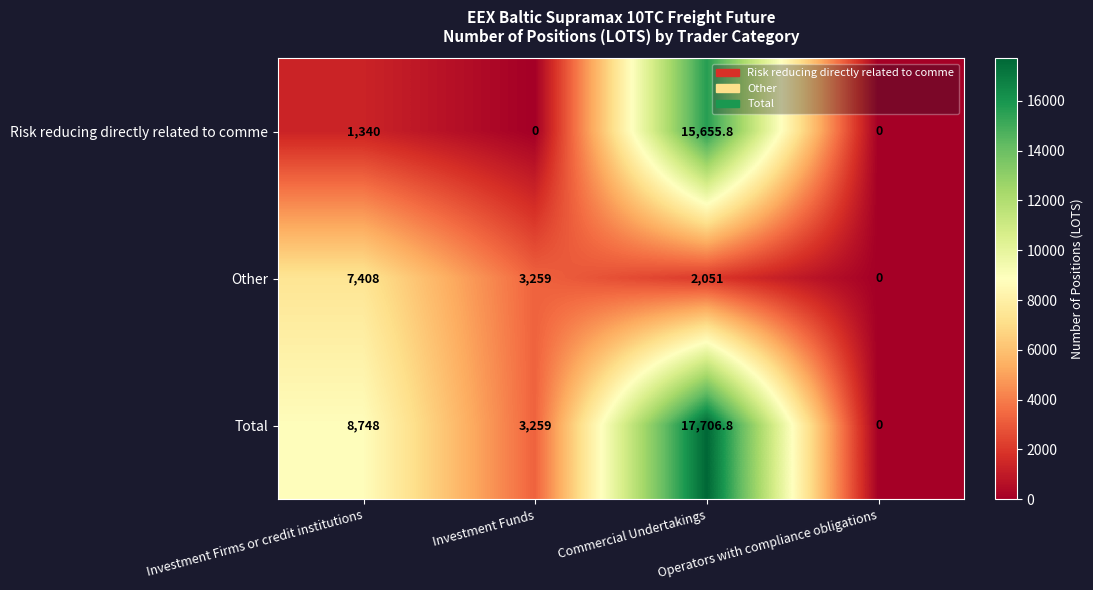

List the series in order of their peak value, highest first.

Total, Risk reducing directly related to comme, Other